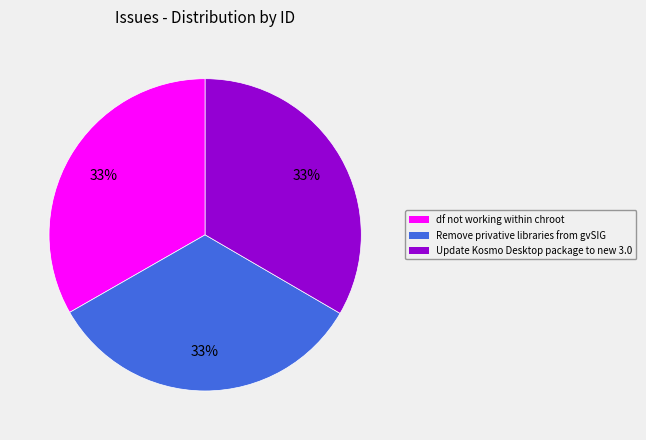

Count the number of slices in the pie.

3